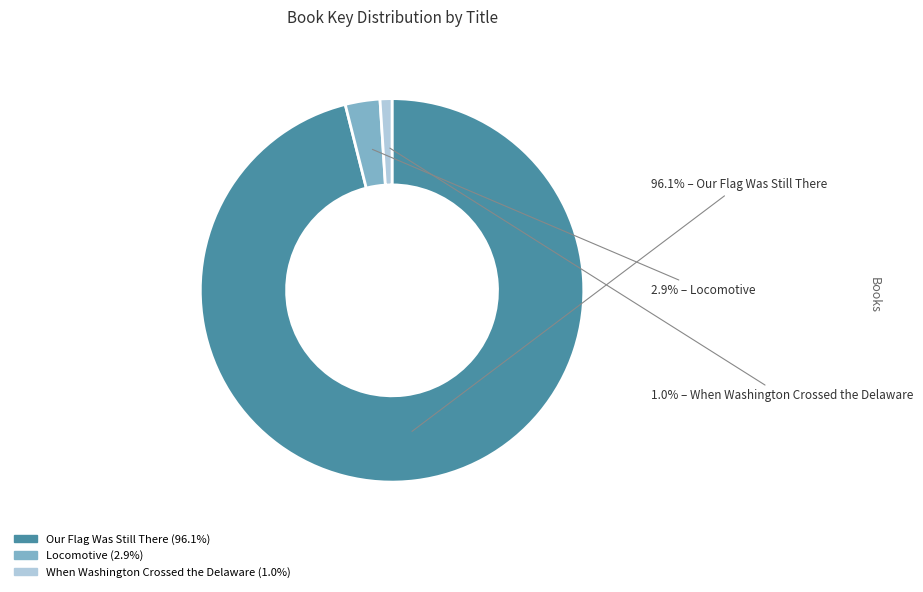

Is it true that Our Flag Was Still There is 81% of the pie?

False